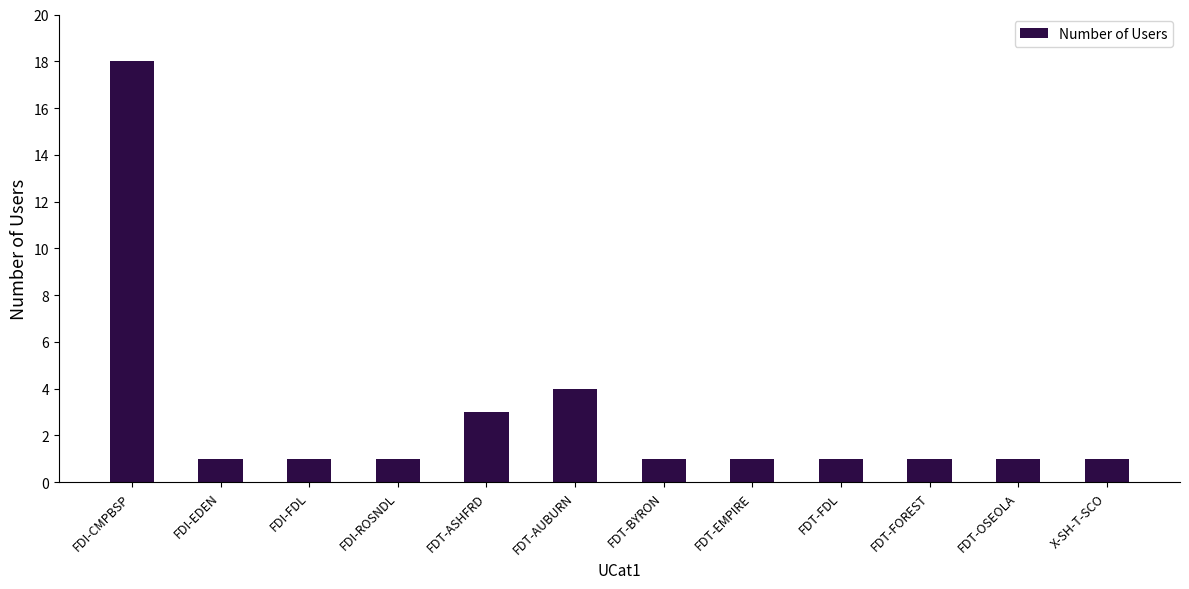

Is it true that the value at X-SH-T-SCO is 0?

False